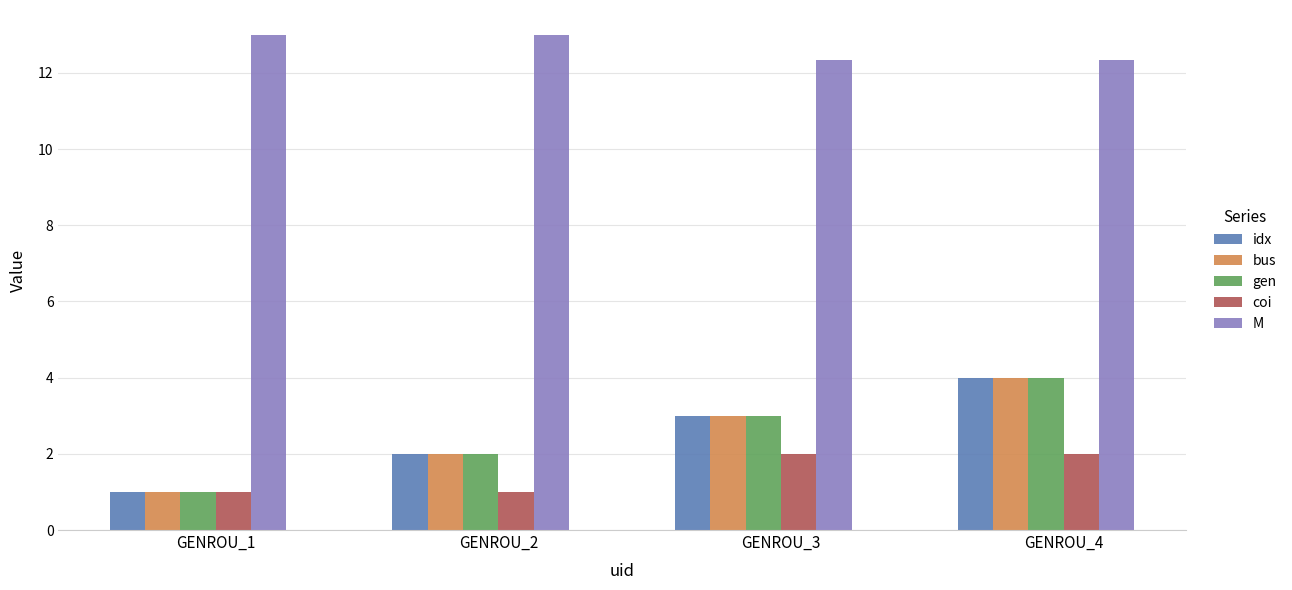

How many groups of bars are there?

4